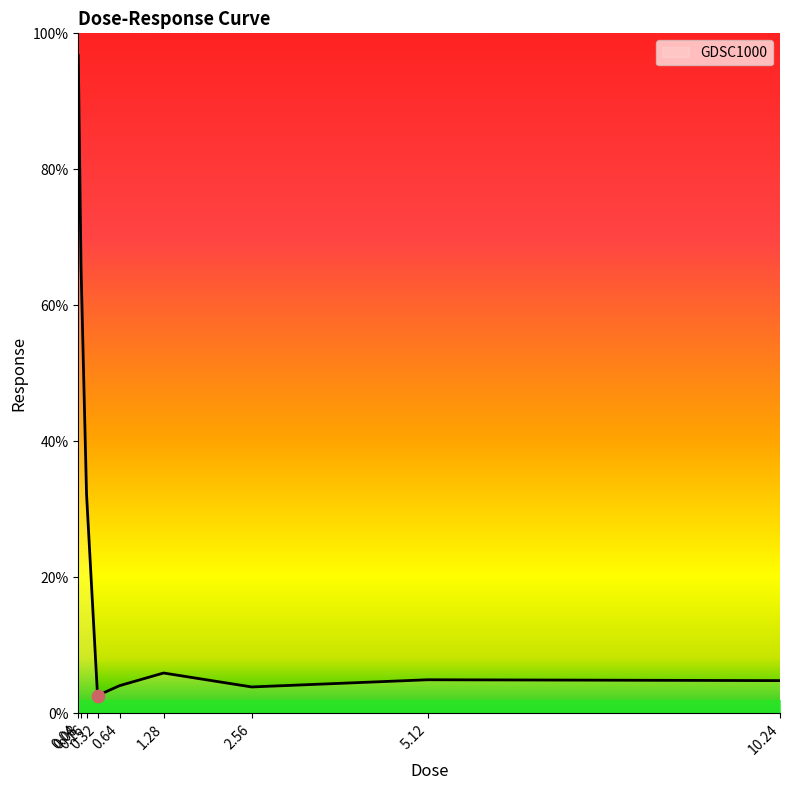

Which has a higher value, 0.08 or 0.32?

0.08